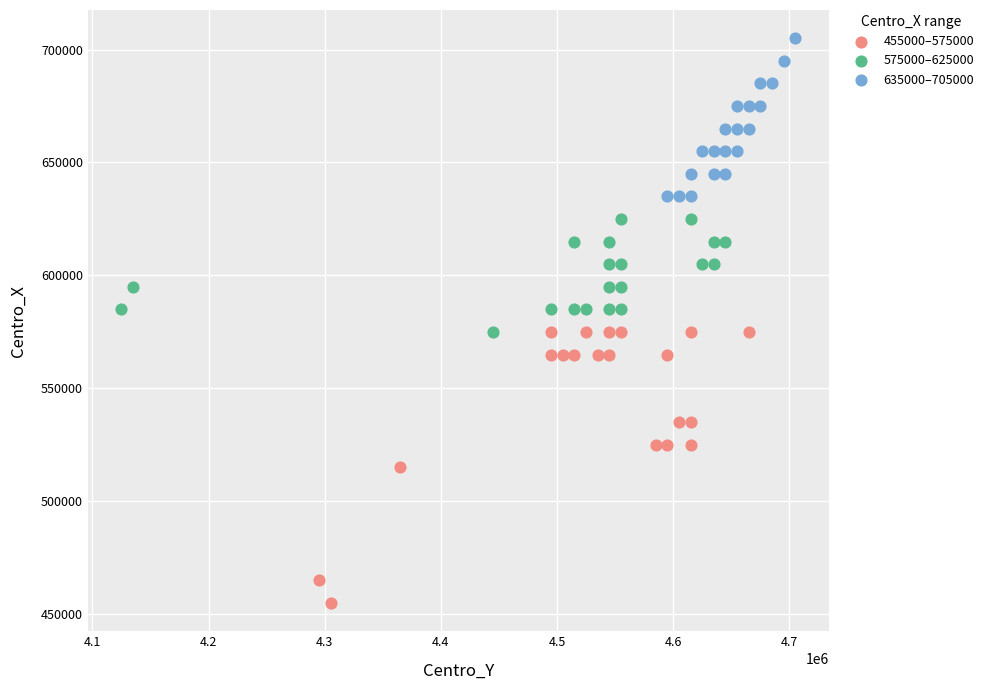

Which series contains the highest Y value?

635000–705000